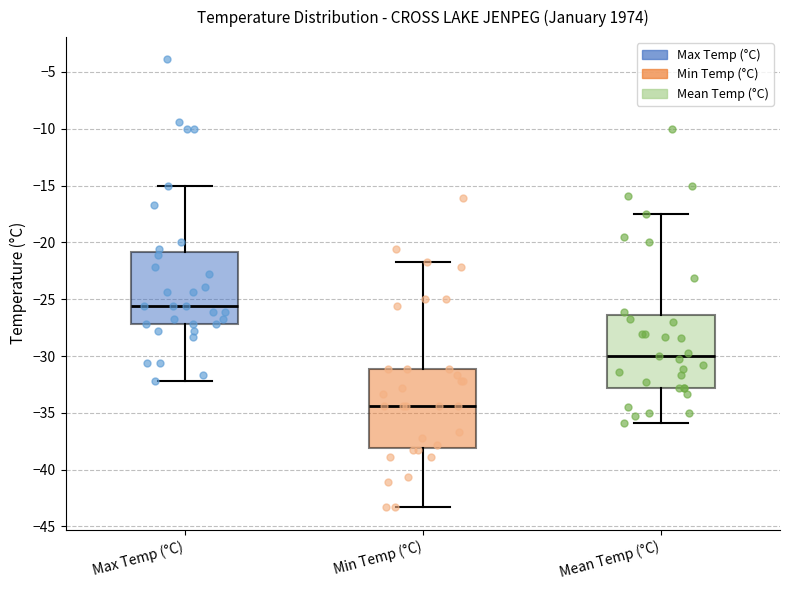

Which box's median line is the highest?

Max Temp (°C)